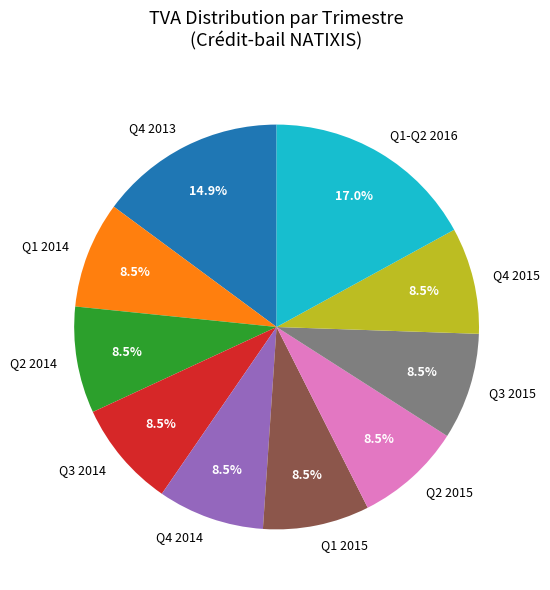

Which slice is the largest?

Q1-Q2 2016